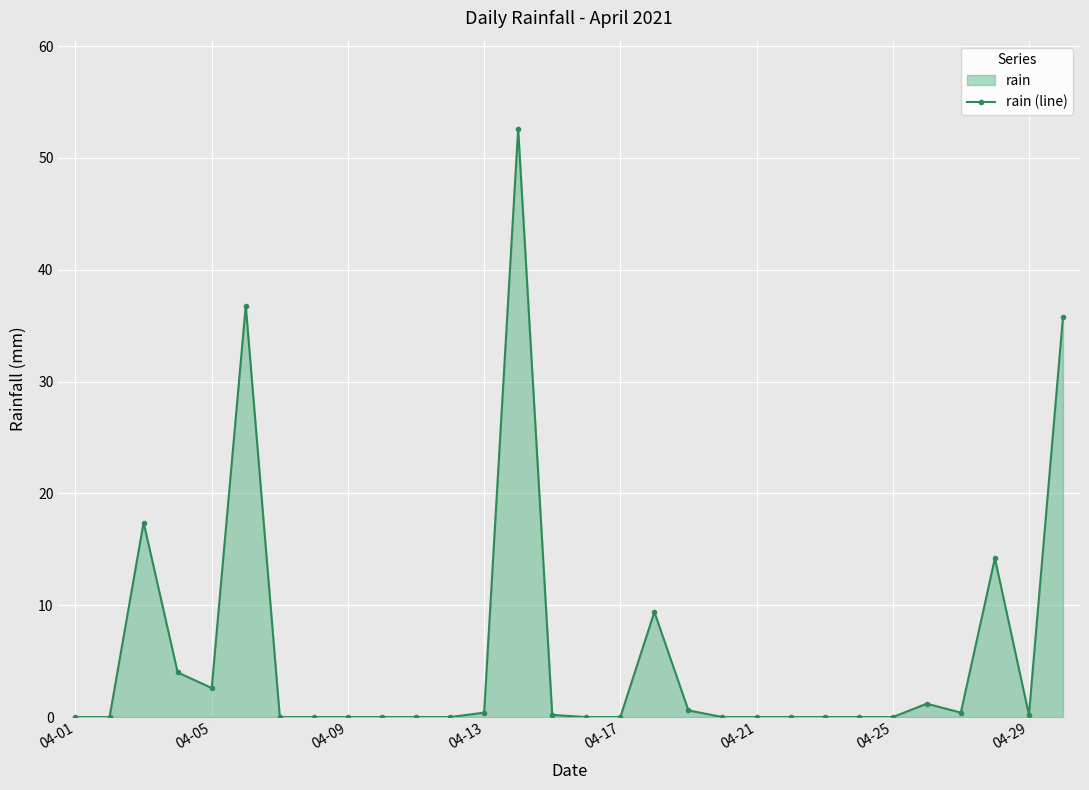

True or false: the data has more than 2 interior local peaks.

True